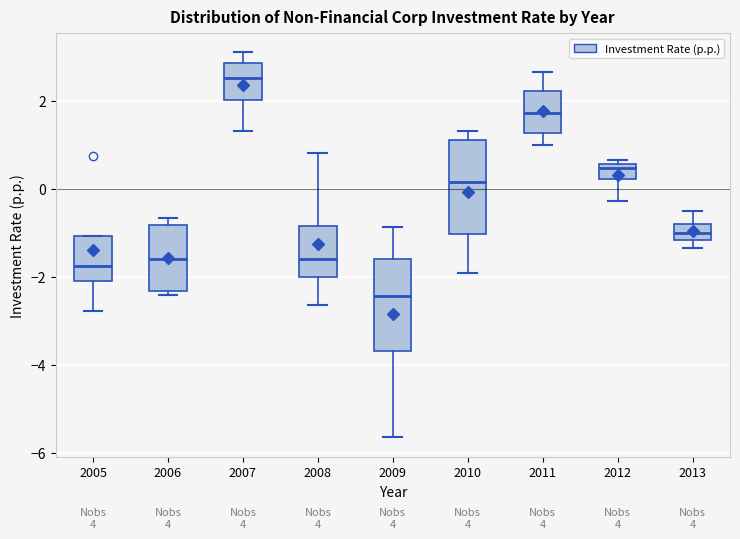

Reading left to right, transcribe this box plot: for each box, give where its median line is, the range the box spans, and where its two whiskers end, as read against the y-axis. The values are not printed on the chart, so give them approximately, as read against the axis.

2005: median -1.8, box -2.0 to -1.0, whiskers -2.8 to -1.0
2006: median -1.6, box -2.4 to -0.8, whiskers -2.4 (just below the box's lower edge) to -0.6
2007: median 2.6, box 2.0 to 2.8, whiskers 1.4 to 3.2
2008: median -1.6, box -2.0 to -0.8, whiskers -2.6 to 0.8
2009: median -2.4, box -3.6 to -1.6, whiskers -5.6 to -0.8
2010: median 0.2, box -1.0 to 1.2, whiskers -2.0 to 1.4
2011: median 1.8, box 1.2 to 2.2, whiskers 1.0 to 2.6
2012: median 0.4, box 0.2 to 0.6, whiskers -0.2 to 0.6 (just above the box's upper edge)
2013: median -1.0, box -1.2 to -0.8, whiskers -1.4 to -0.4